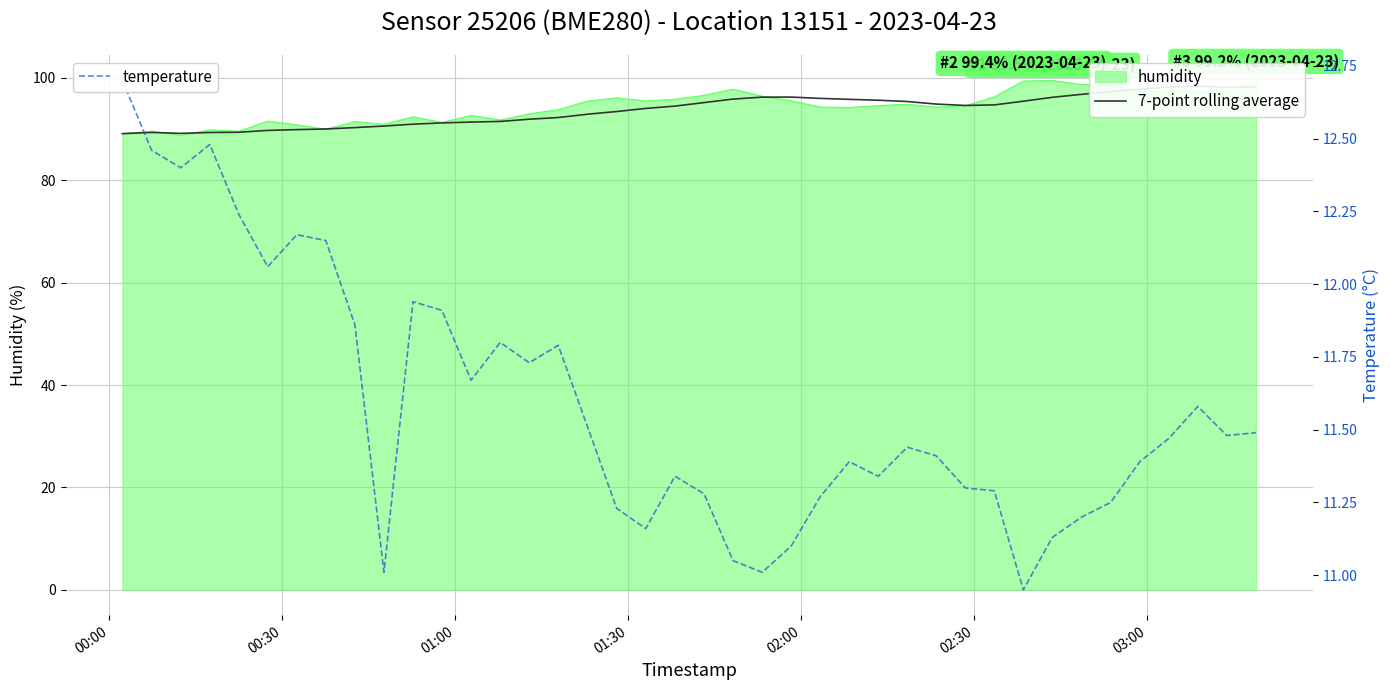

Which series has the largest total across all categories?

7-point rolling average